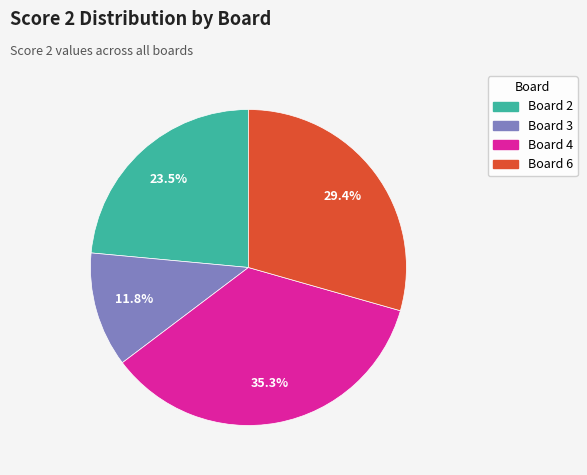

Is there any slice that represents more than half of the pie?

No